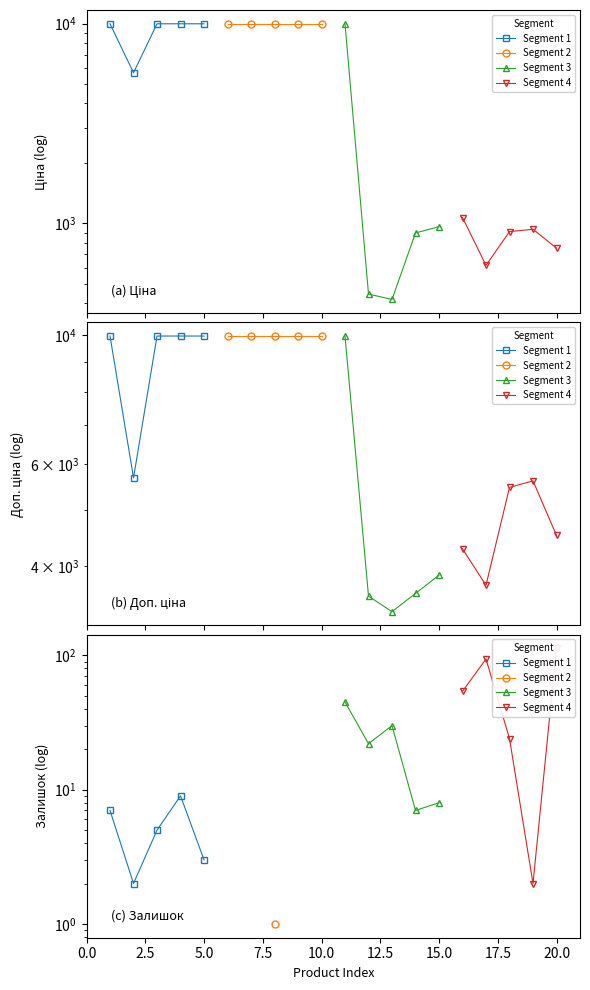

What are all the series names shown in the legend?

Segment 1, Segment 2, Segment 3, Segment 4